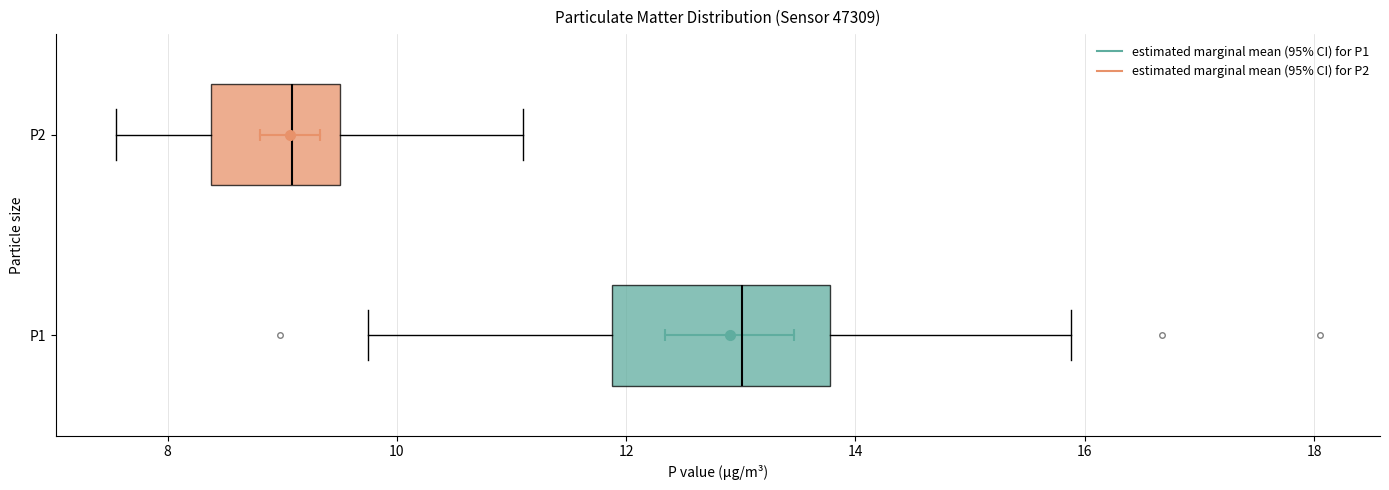

Reading bottom to top, transcribe this box plot: for each box, give where its median line is, the range the box spans, and where its two whiskers end, as read against the x-axis. The values are not printed on the chart, so give them approximately, as read against the axis.

P1: median 13.0, box 11.8 to 13.8, whiskers 9.8 to 15.8
P2: median 9.0, box 8.4 to 9.6, whiskers 7.6 to 11.2